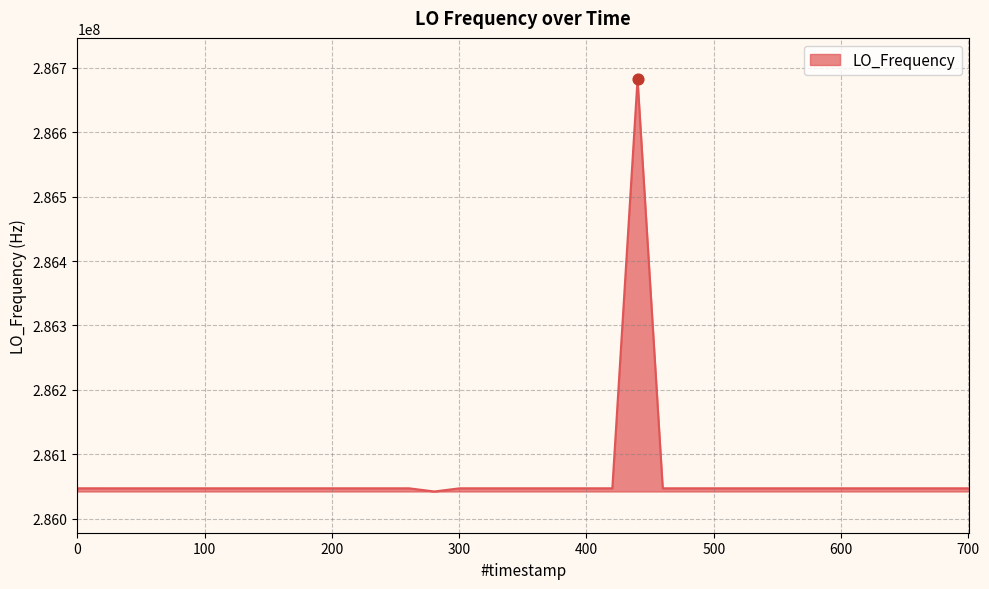

What is the difference between the maximum and minimum values?

640647.1